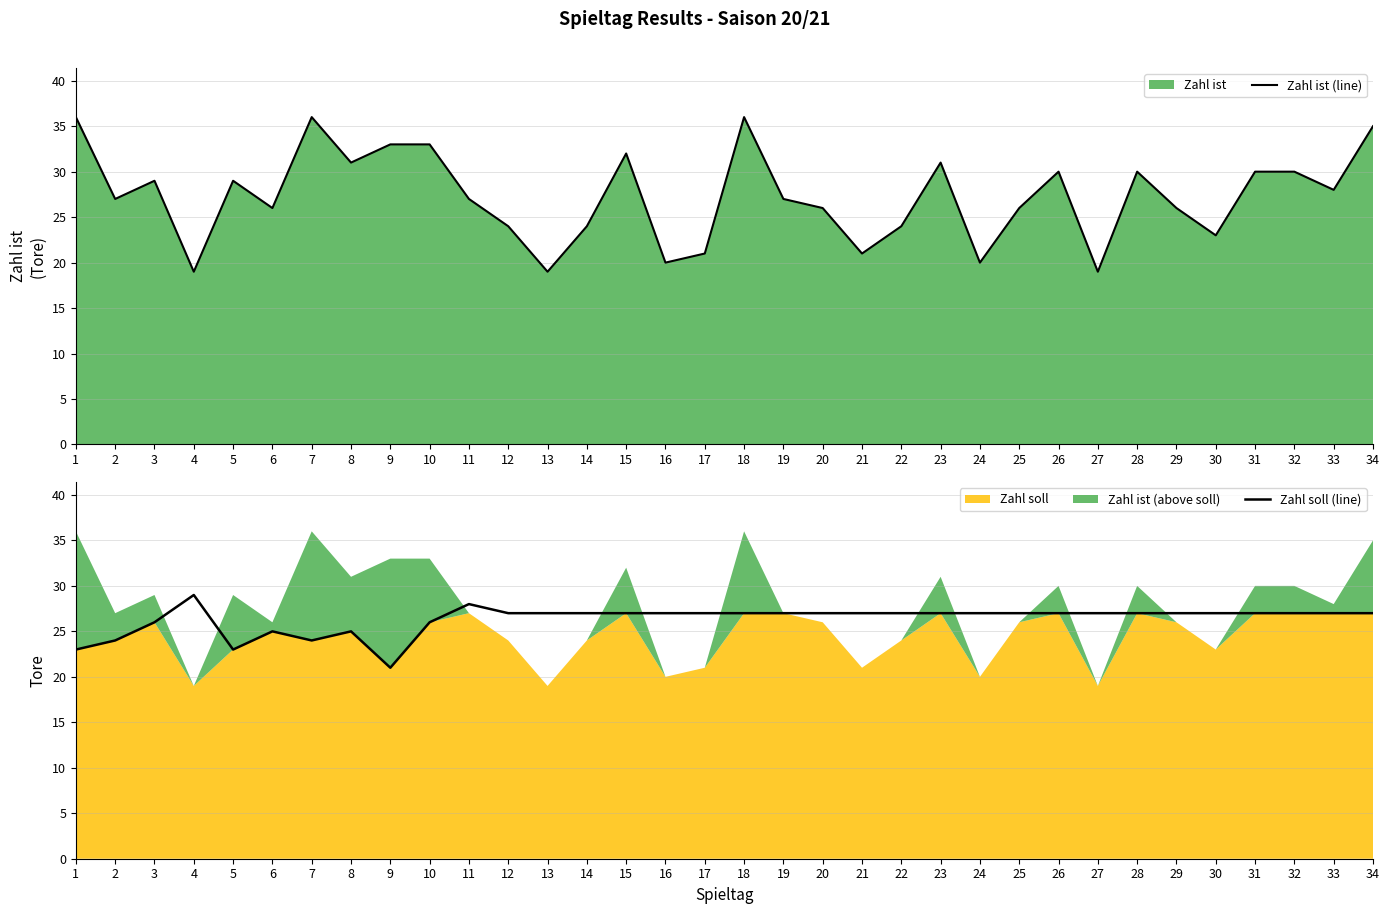

The Zahl ist (line) series shows 9 at 3. True or false?

False